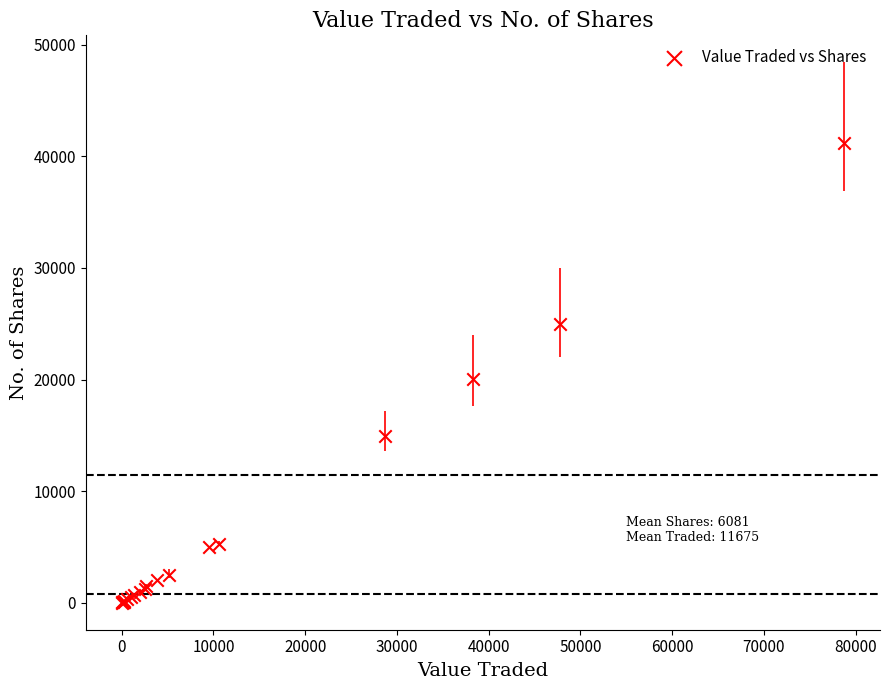

What Y value in the scatter plot is closest to 20604?

20023